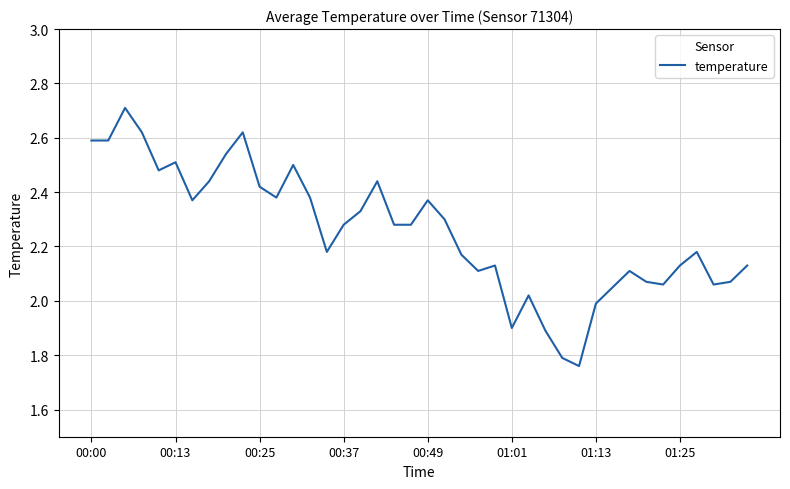

Count the number of categories in the chart.

40